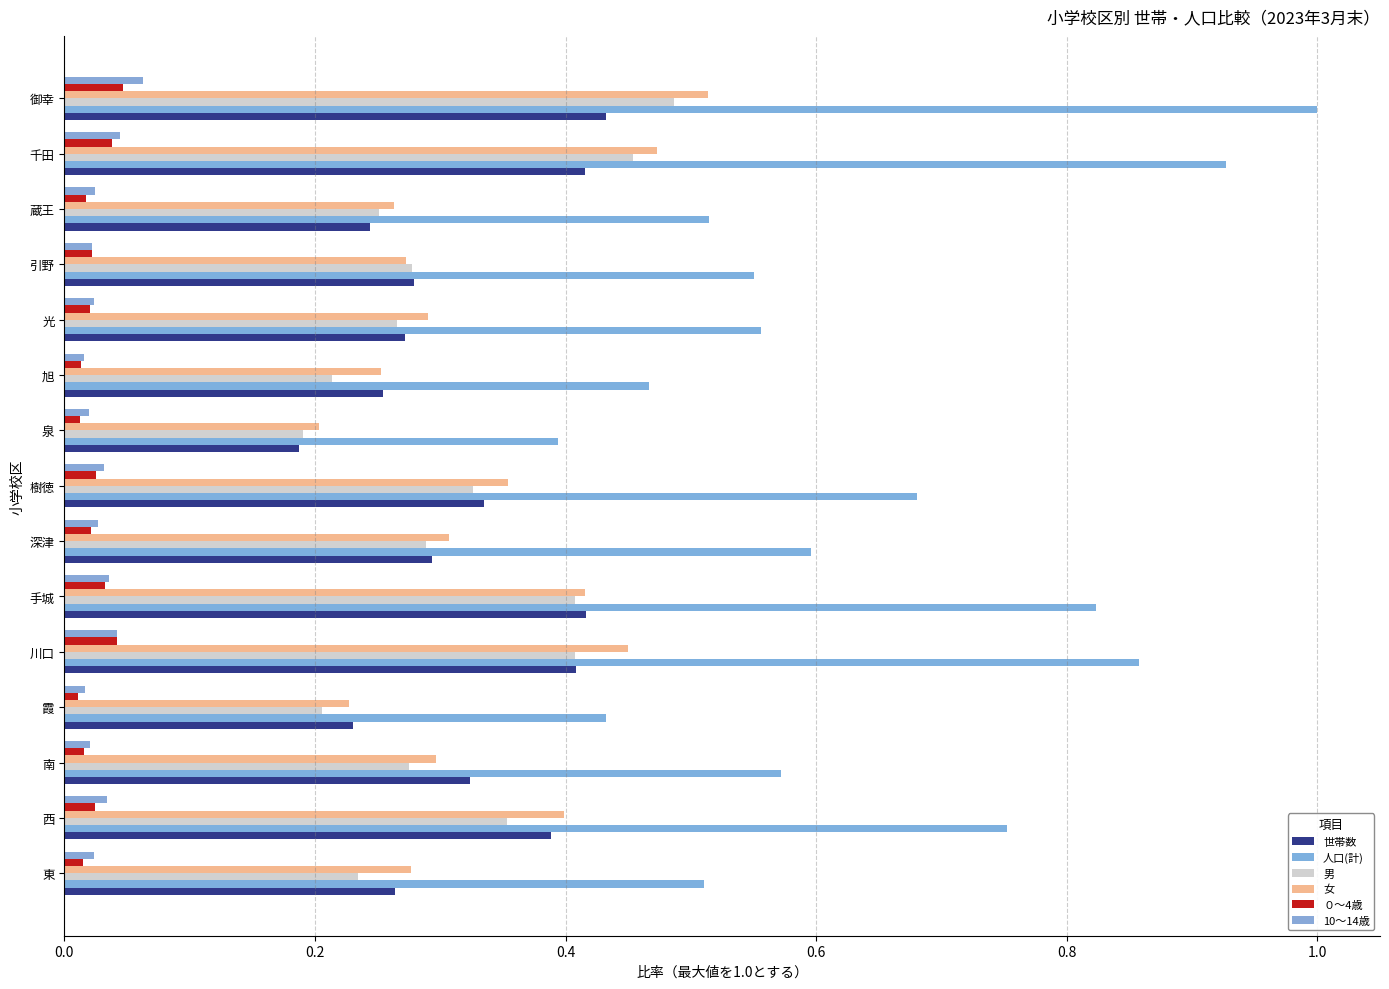

At how many categories does at least one series exceed 0?

15